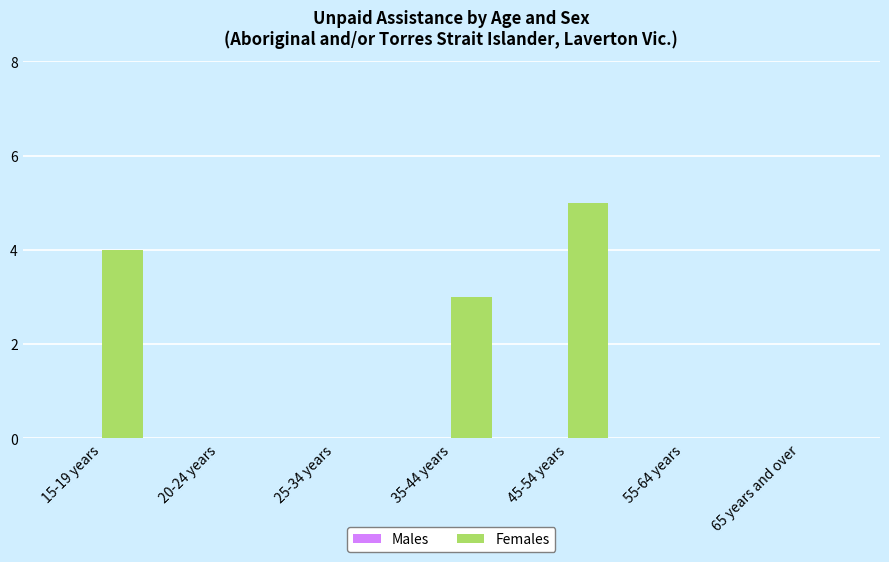

Reading left to right, what are all the values shown in this chart?

15-19 years=4	20-24 years=0	25-34 years=0	35-44 years=3	45-54 years=5	55-64 years=0	65 years and over=0